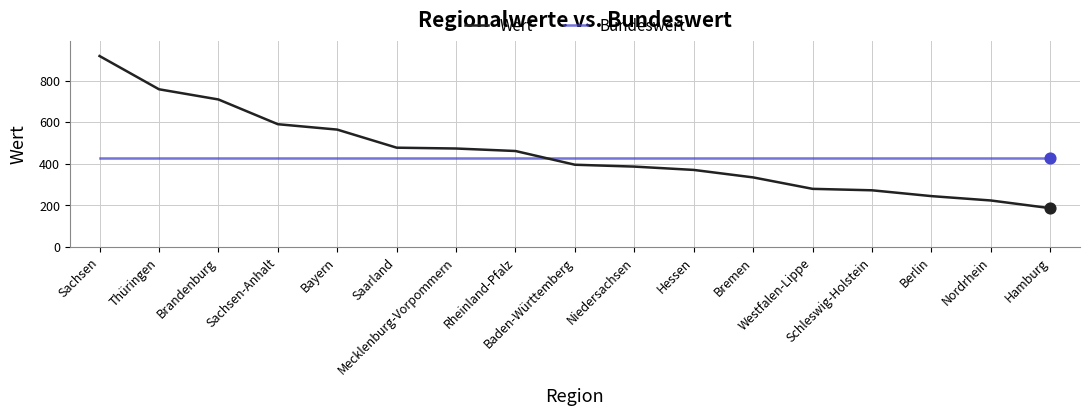

Is the value of Wert at Hessen greater than the value of Bundeswert at Rheinland-Pfalz?

No